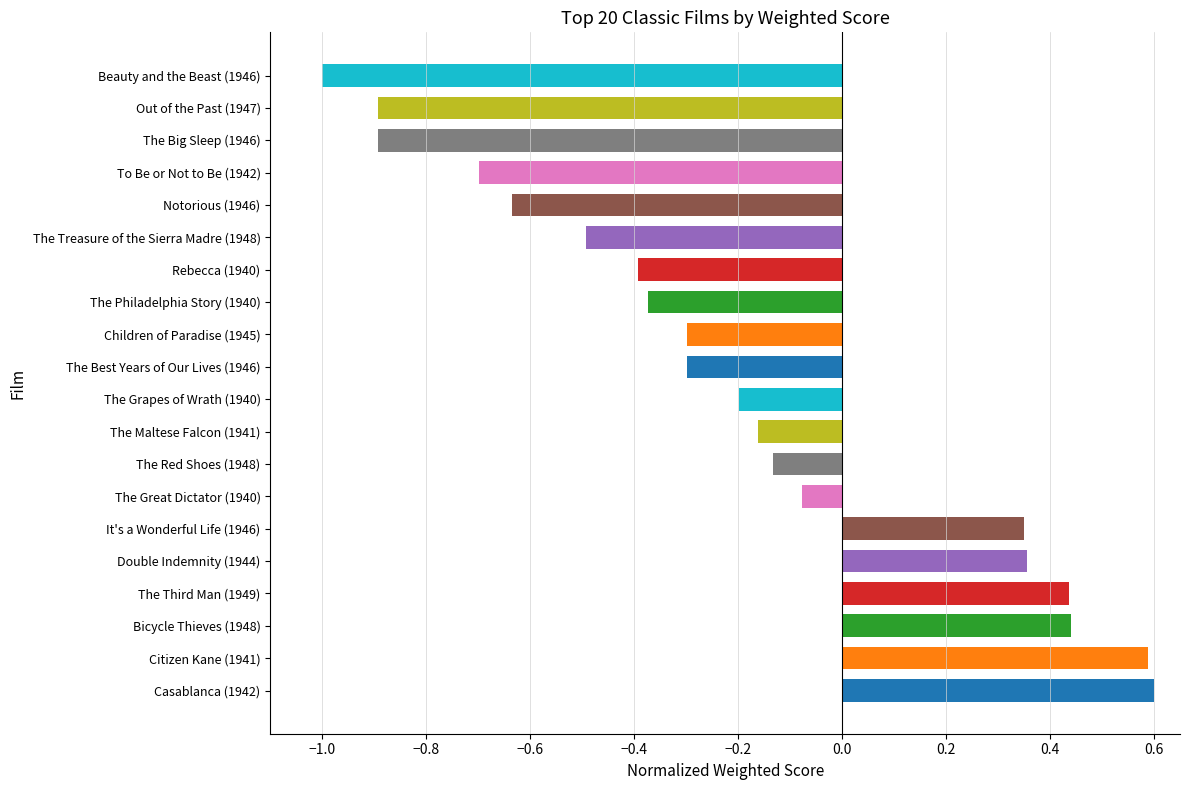

What is the difference between the second highest and second lowest values?

1.5